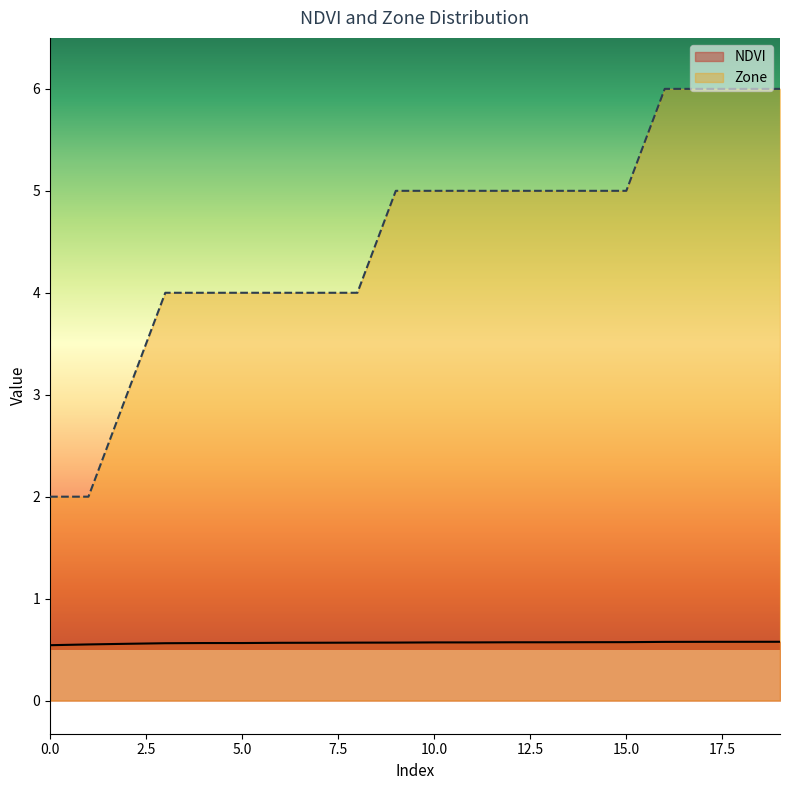

What is the value of the Zone point at the 20th from the left?

6.0